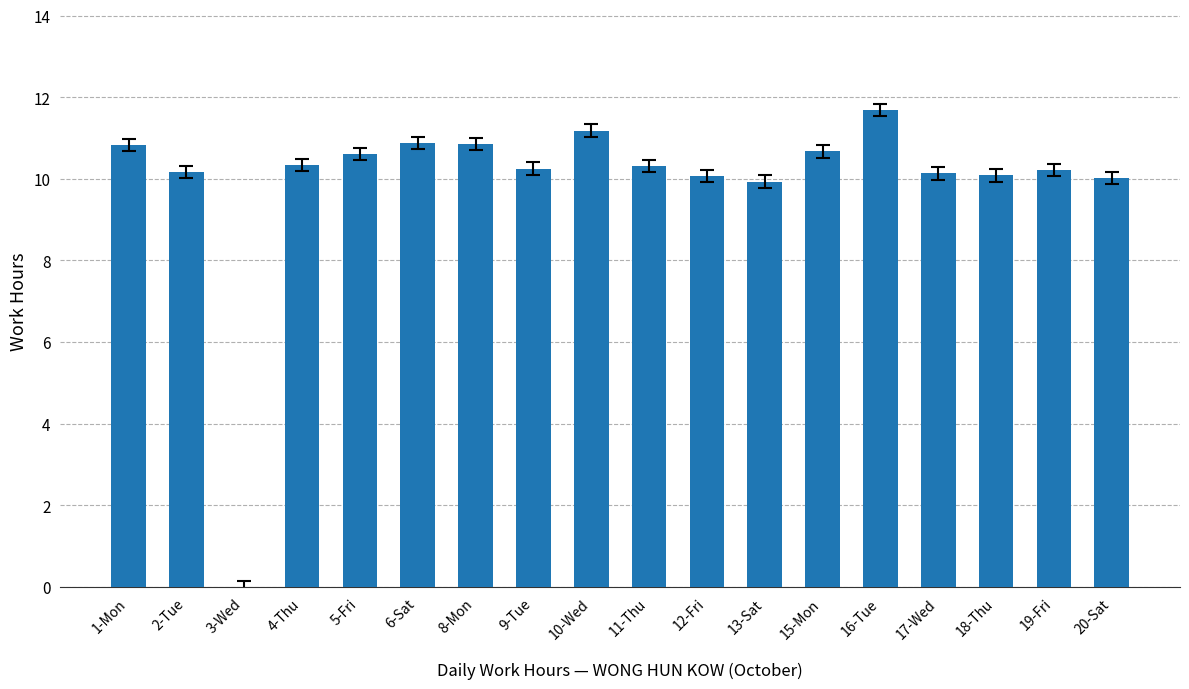

What is the sum of all values?

178.2